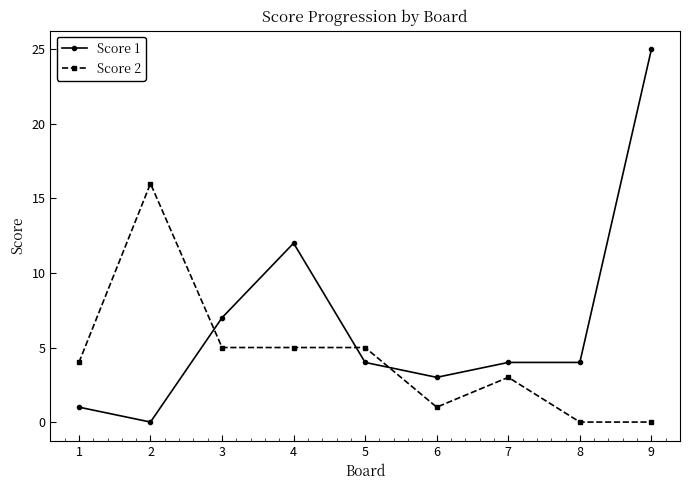

At which label does Score 2 reach its peak?

2